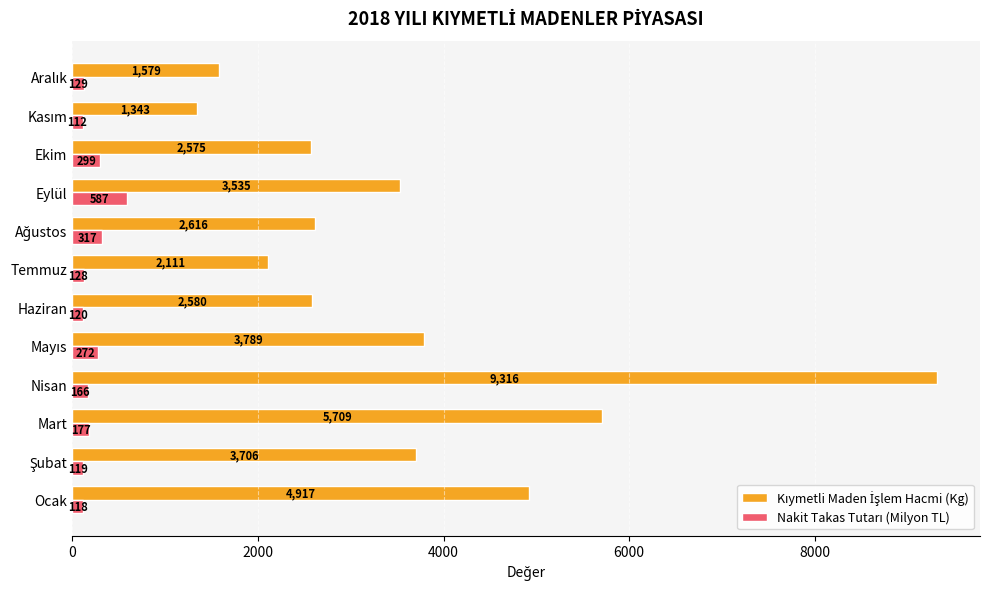

What is the total value across all series at Ocak?

5035.0